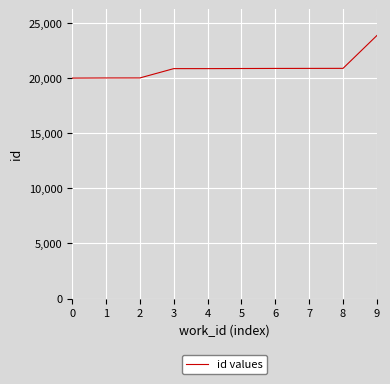

Which label corresponds to the largest value in the chart?

9